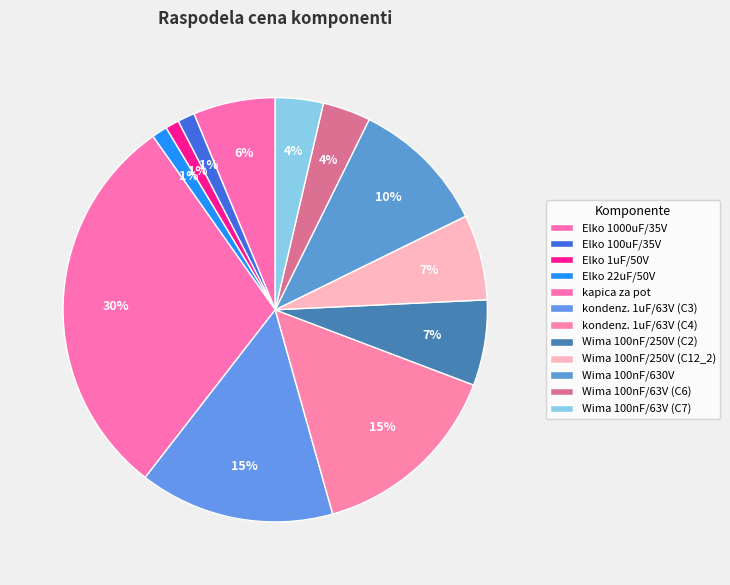

Count the number of slices in the pie.

12